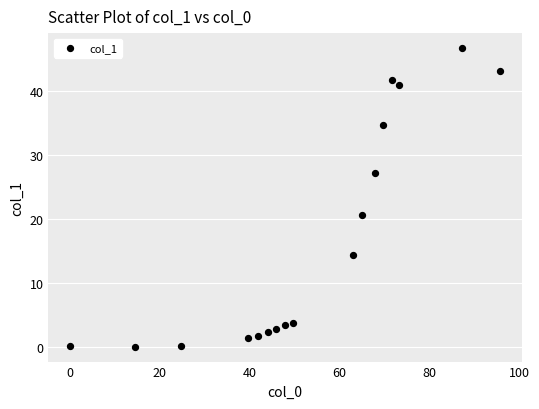

What is the range of Y values (max minus min)?

46.8